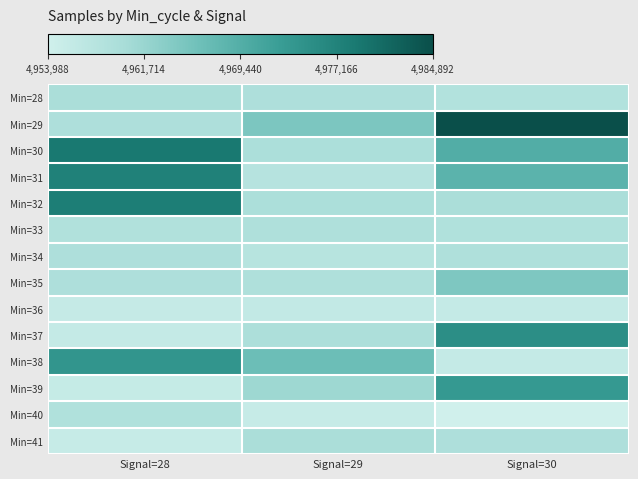

Reading left to right, what are all the values shown in this chart?

Min=28: Signal=28=4959647	Signal=29=4959228	Signal=30=4958475
Min=29: Signal=28=4959259	Signal=29=4964742	Signal=30=4984892
Min=30: Signal=28=4978782	Signal=29=4959494	Signal=30=4969666
Min=31: Signal=28=4977421	Signal=29=4958023	Signal=30=4968528
Min=32: Signal=28=4977941	Signal=29=4959528	Signal=30=4959583
Min=33: Signal=28=4958755	Signal=29=4959090	Signal=30=4958833
Min=34: Signal=28=4959269	Signal=29=4957801	Signal=30=4959110
Min=35: Signal=28=4959209	Signal=29=4959111	Signal=30=4964555
Min=36: Signal=28=4955776	Signal=29=4956060	Signal=30=4955887
Min=37: Signal=28=4955813	Signal=29=4959364	Signal=30=4975177
Min=38: Signal=28=4974001	Signal=29=4966536	Signal=30=4955800
Min=39: Signal=28=4955660	Signal=29=4961124	Signal=30=4973382
Min=40: Signal=28=4958881	Signal=29=4955522	Signal=30=4953988
Min=41: Signal=28=4955512	Signal=29=4959647	Signal=30=4959228